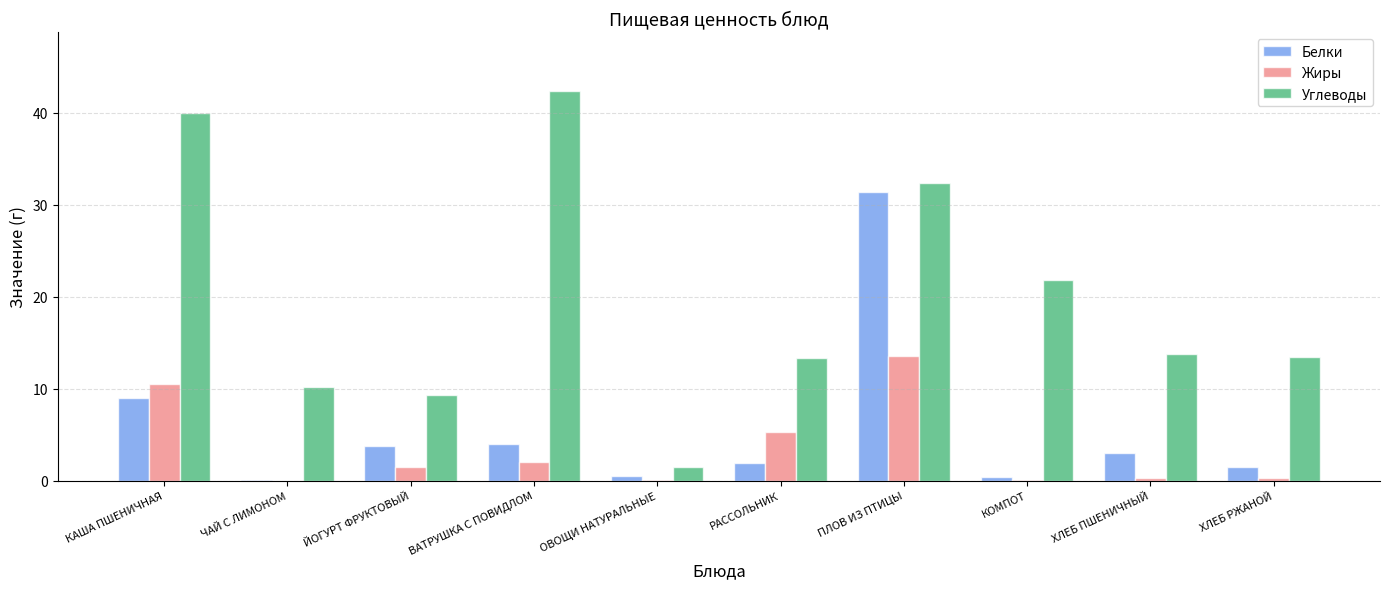

True or false: Жиры has a value of 15.7 at КАША ПШЕНИЧНАЯ.

False